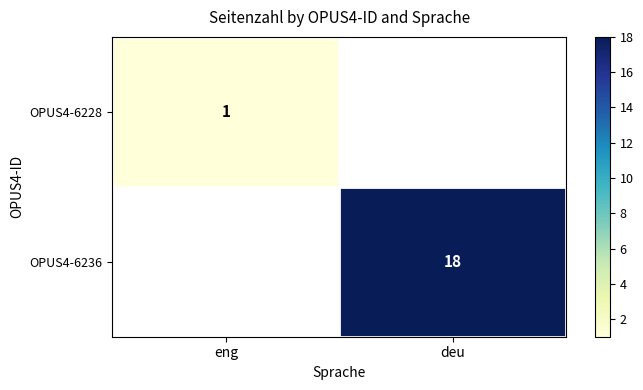

True or false: OPUS4-6236 has a value of 18 at deu.

True